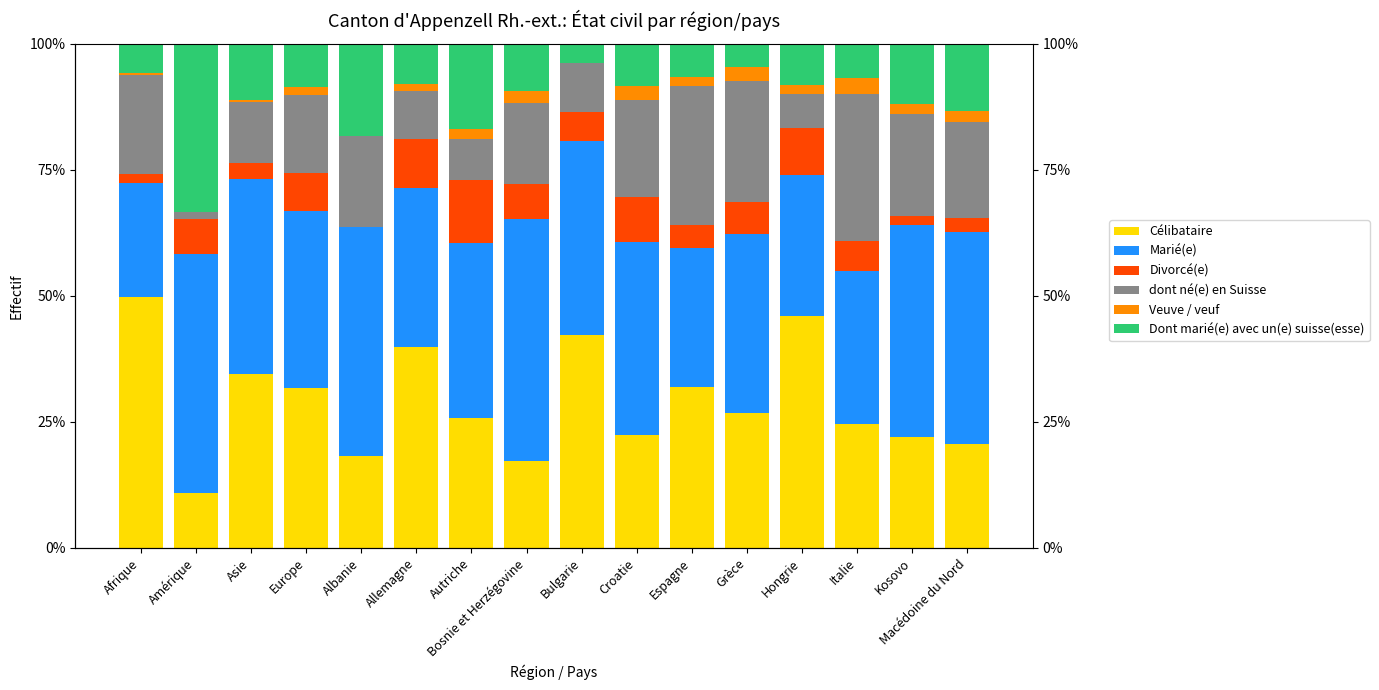

Where does the Divorcé(e) series first go above 6?

Amérique